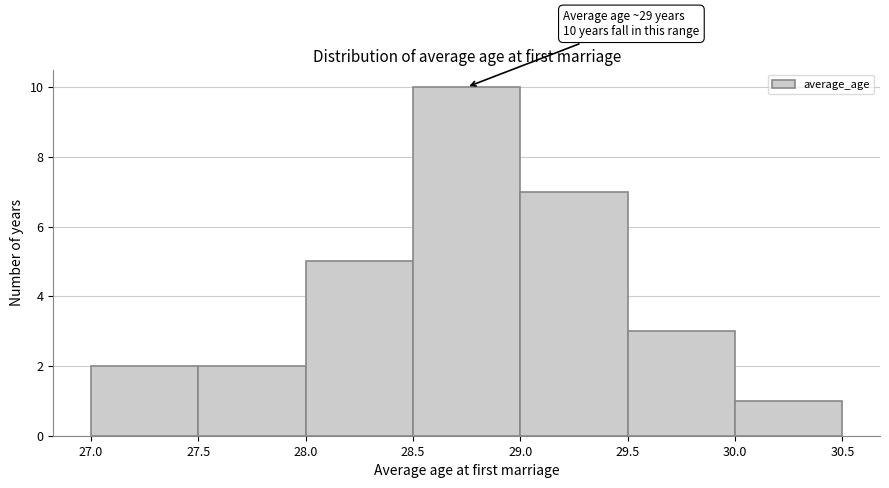

Over which range of the x-axis is the bar tallest?

28.5 to 29.0